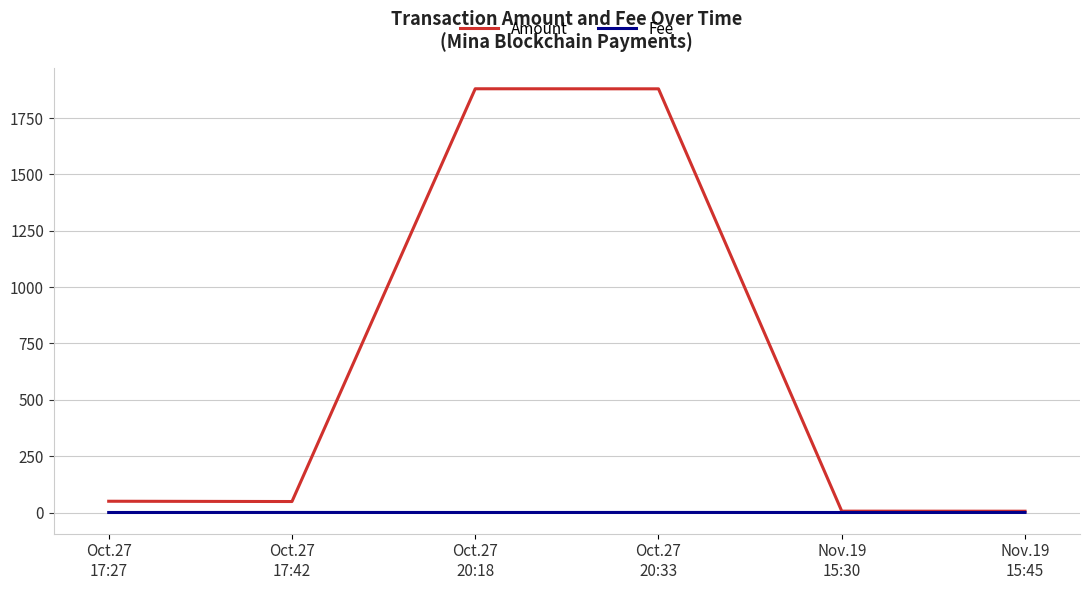

What are all the series names shown in the legend?

Amount, Fee